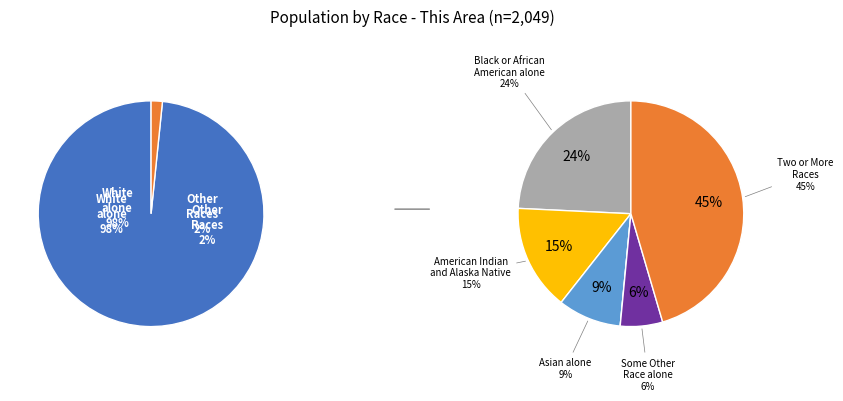

Does Black or African American alone represent more than half of the total?

No